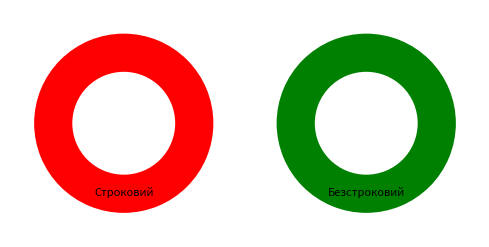

Count the number of slices in the pie.

2